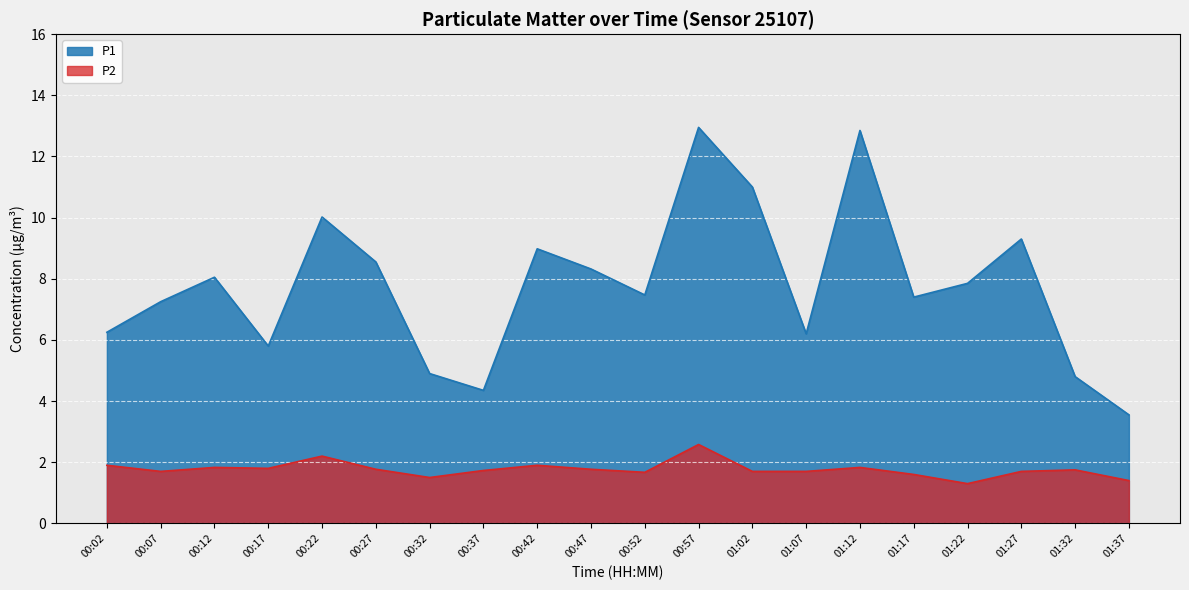

True or false: P1 and P2 intersect in this chart.

False